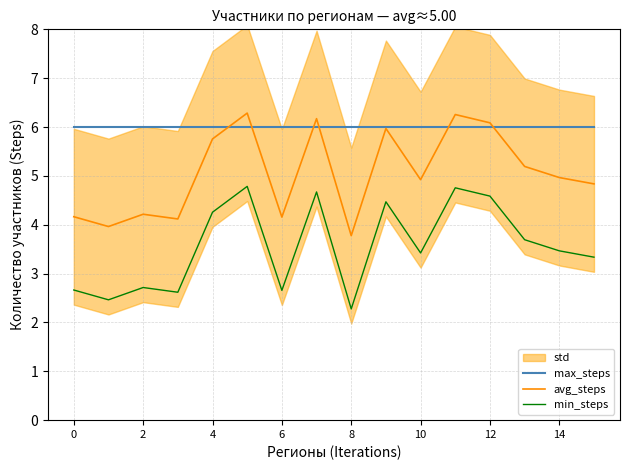

Which series has the largest total across all categories?

max_steps